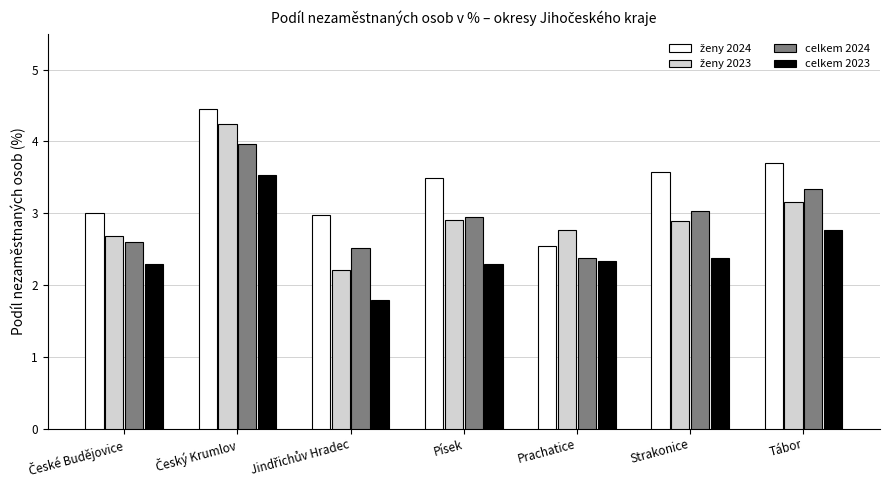

How many categories are shown in the chart?

7